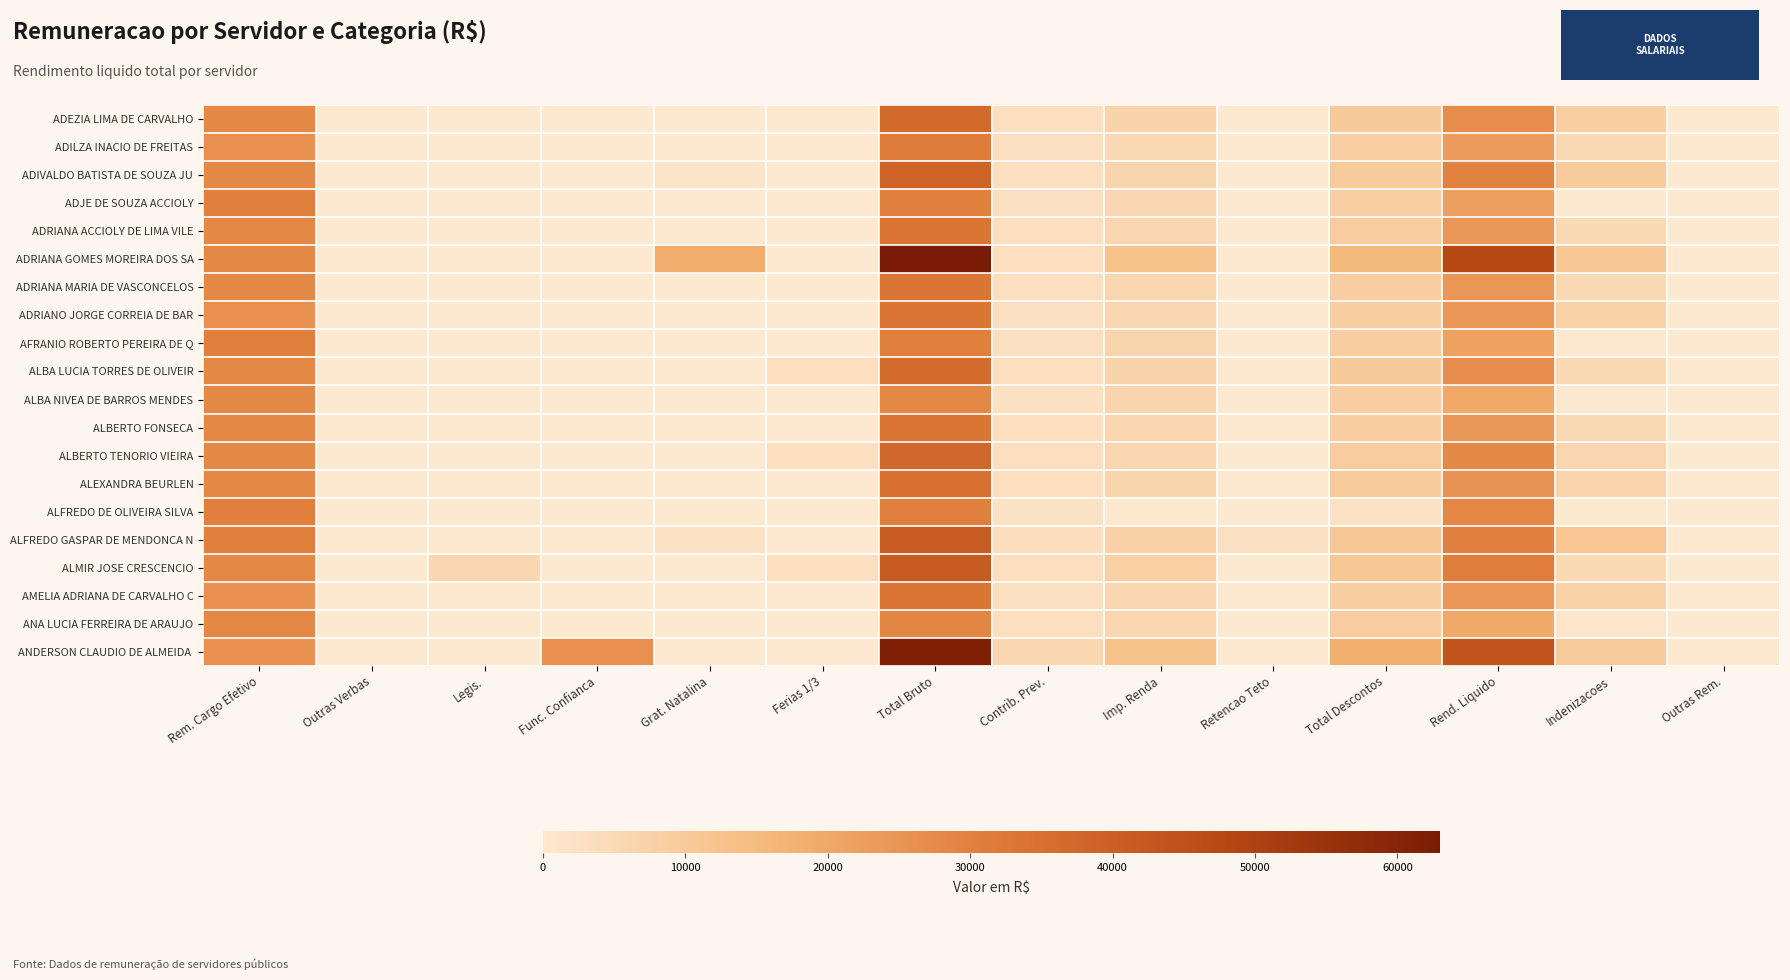

At which category is the sum across all series the highest?

Total Bruto